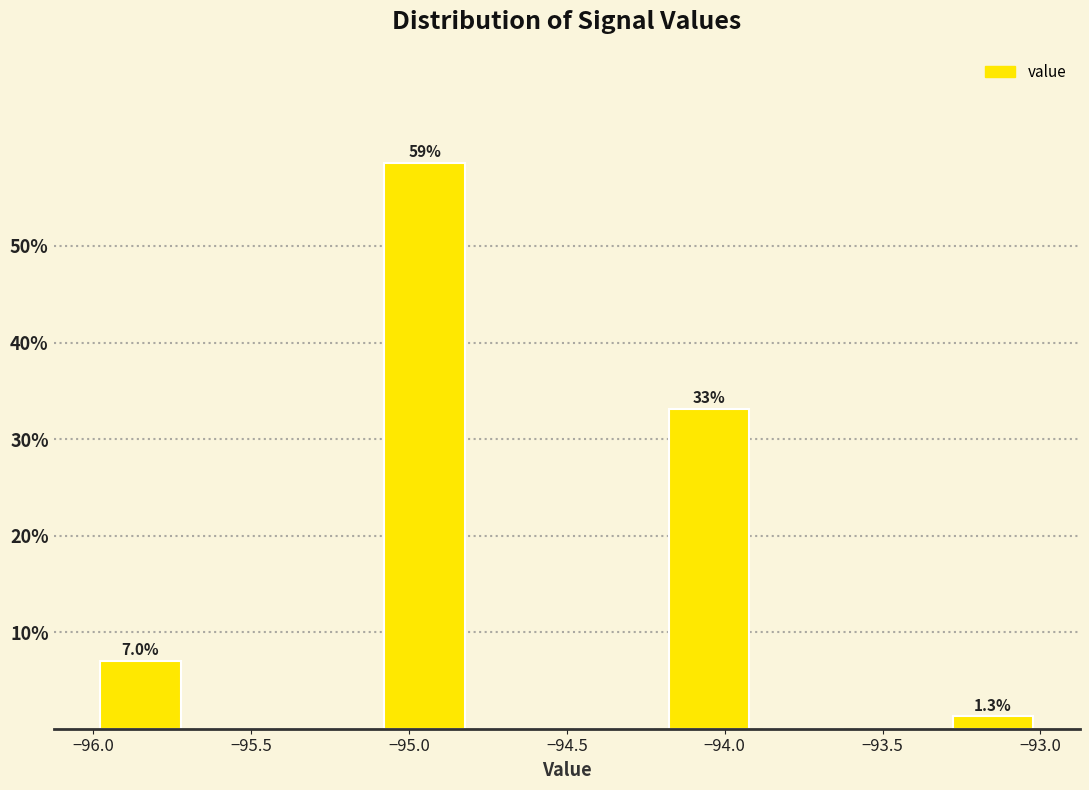

Over which range of the x-axis is the bar tallest?

-95.1 to -94.8